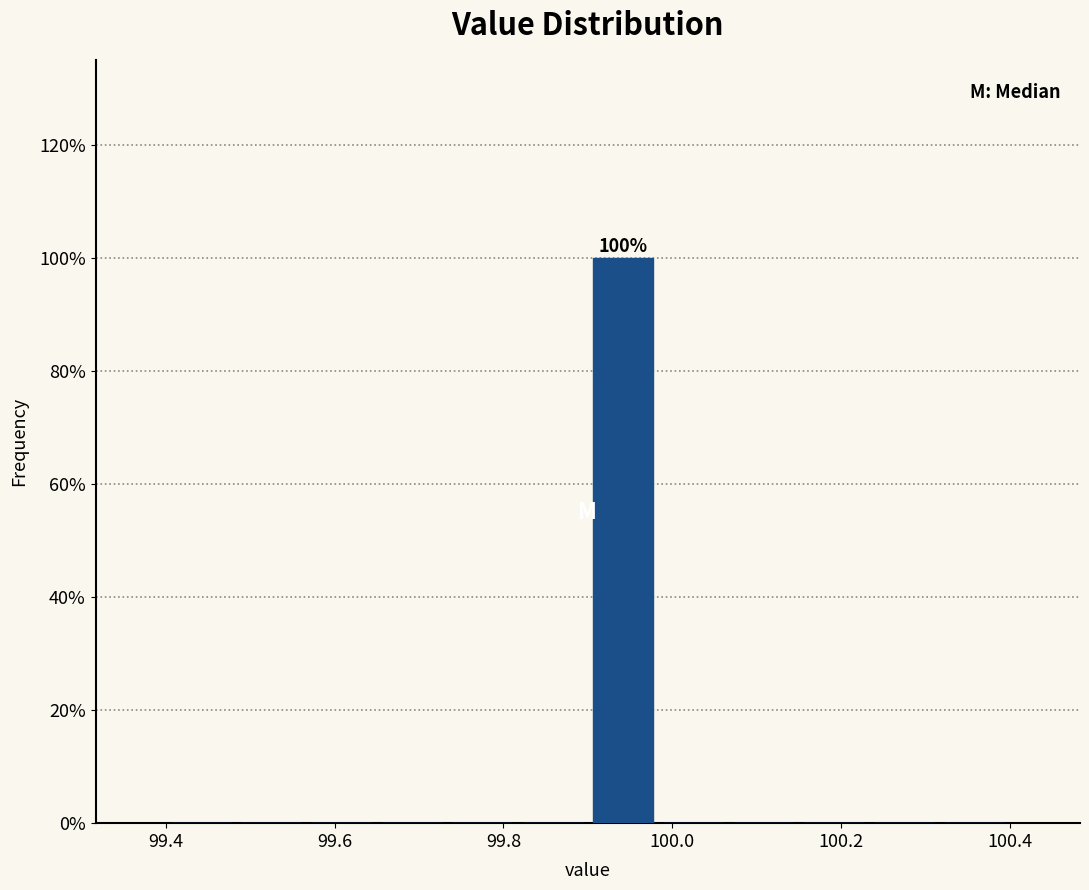

Which range on the x-axis has the tallest bar?

99.90 to 99.98